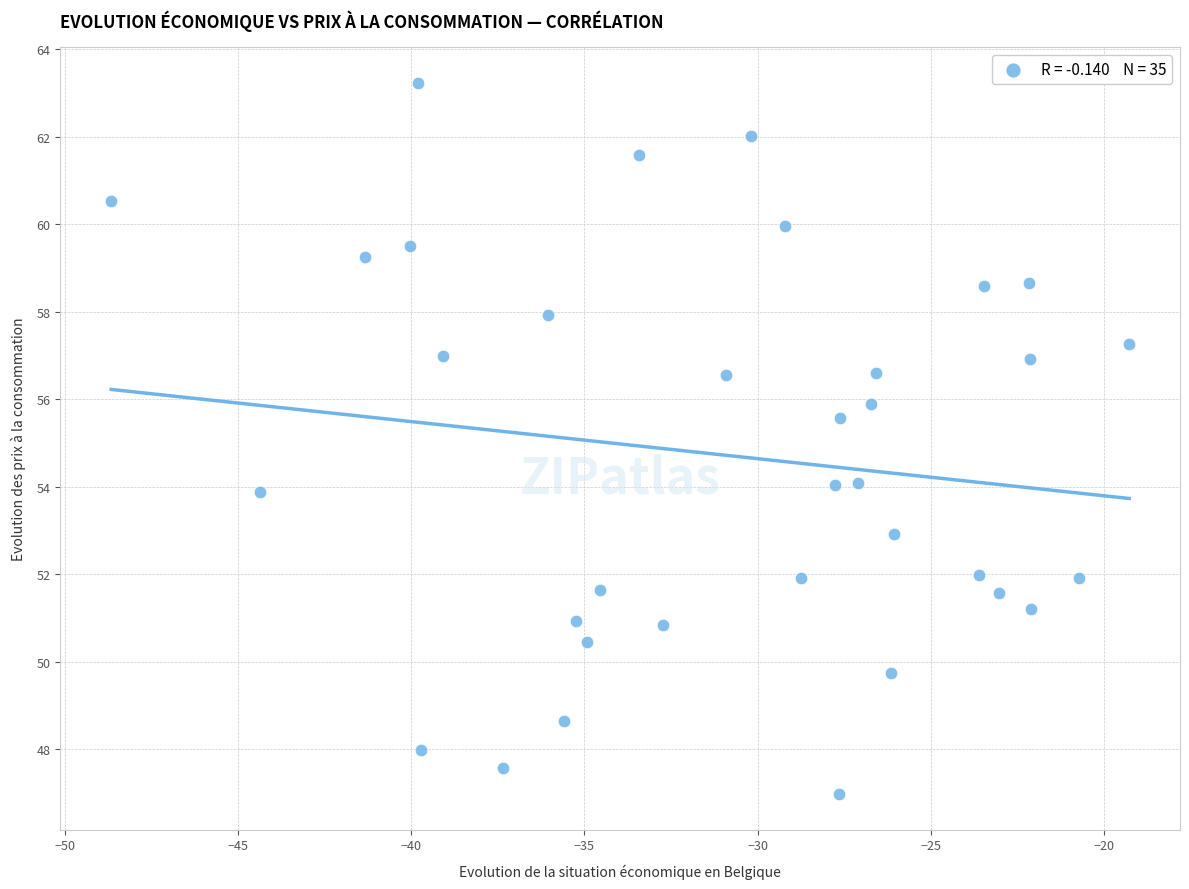

What Y value in the scatter plot is closest to 55?

55.6